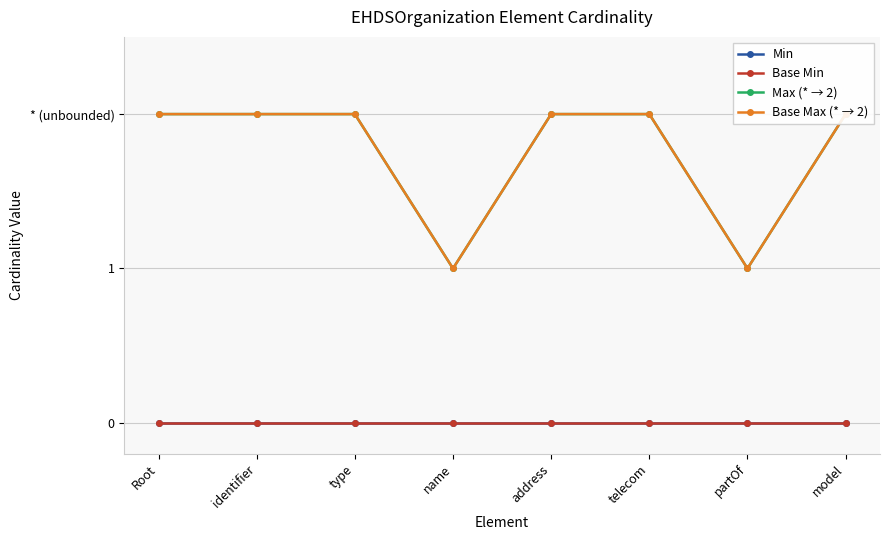

What are all the series names shown in the legend?

Min, Base Min, Max (* → 2), Base Max (* → 2)